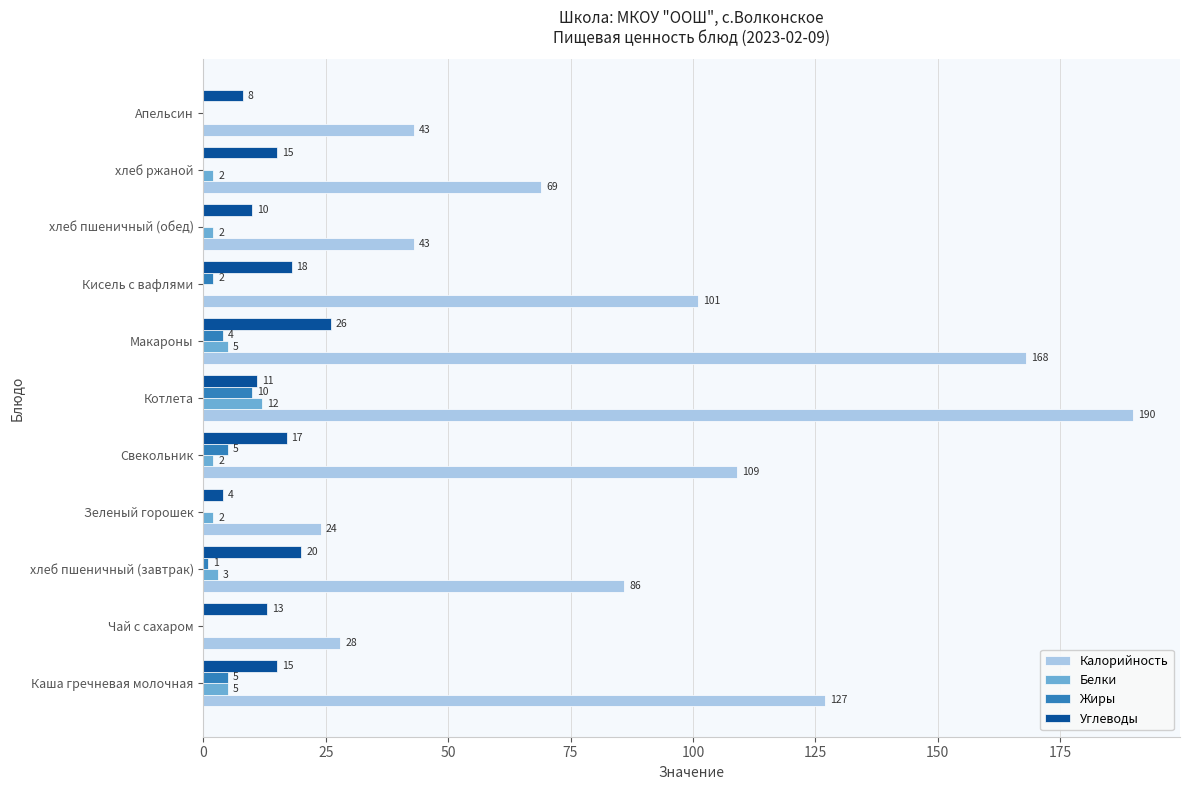

Read the Белки value at хлеб пшеничный (завтрак).

3